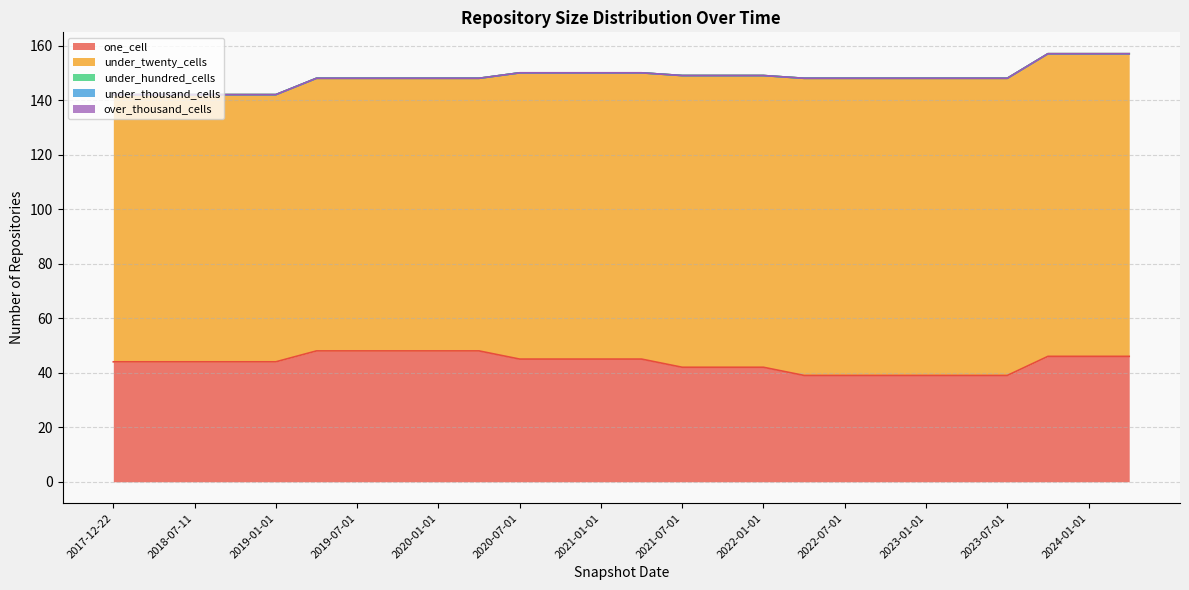

True or false: one_cell has more than 1 interior local peaks.

False